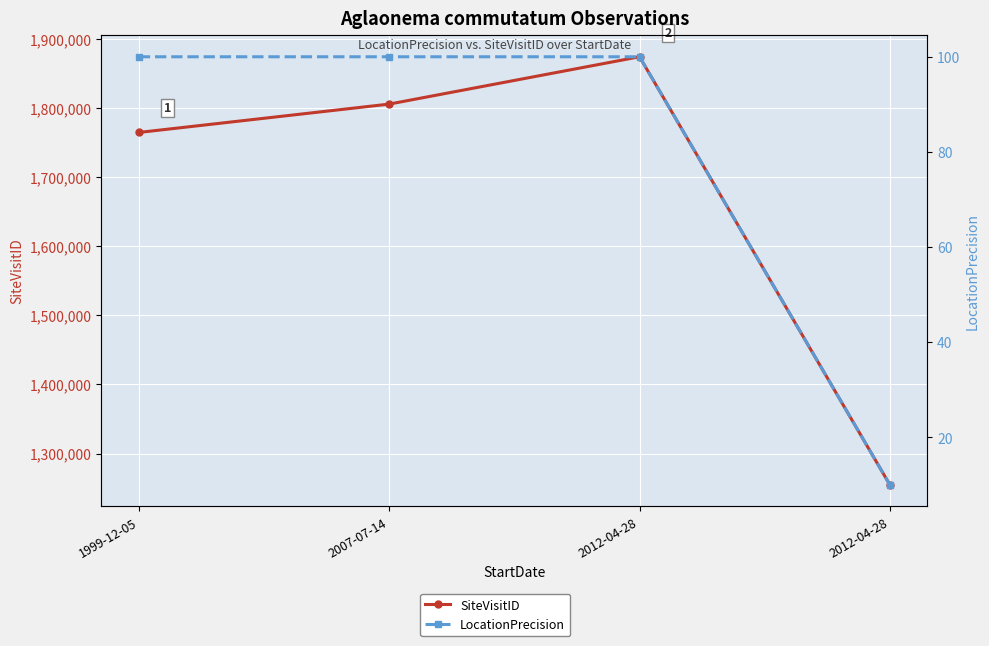

What is the sum of the SiteVisitID values at 2007-07-14 and 2012-04-28?

3680079